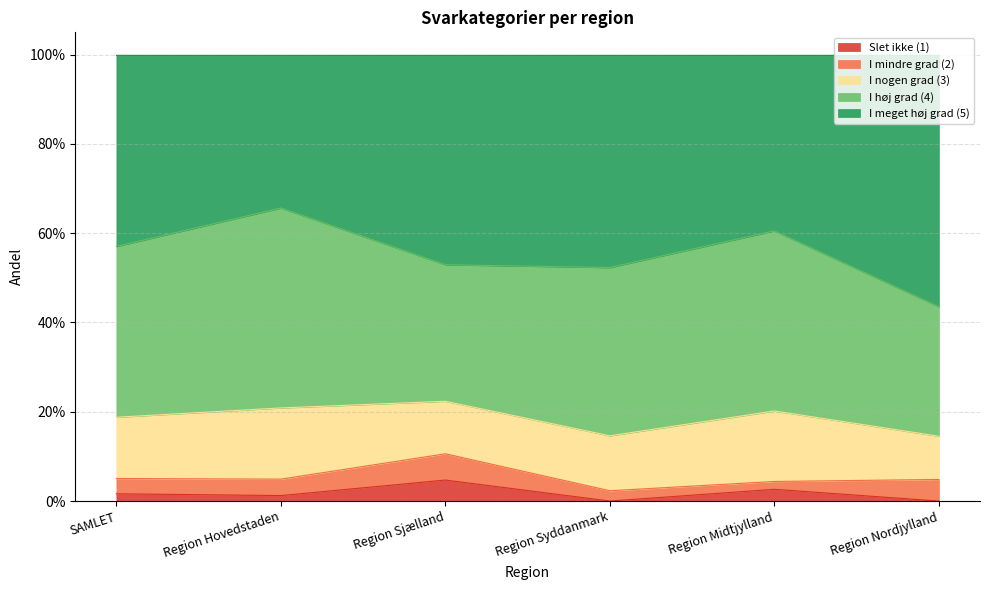

The value of I nogen grad (3) at Region Syddanmark is 0.1. True or false?

True